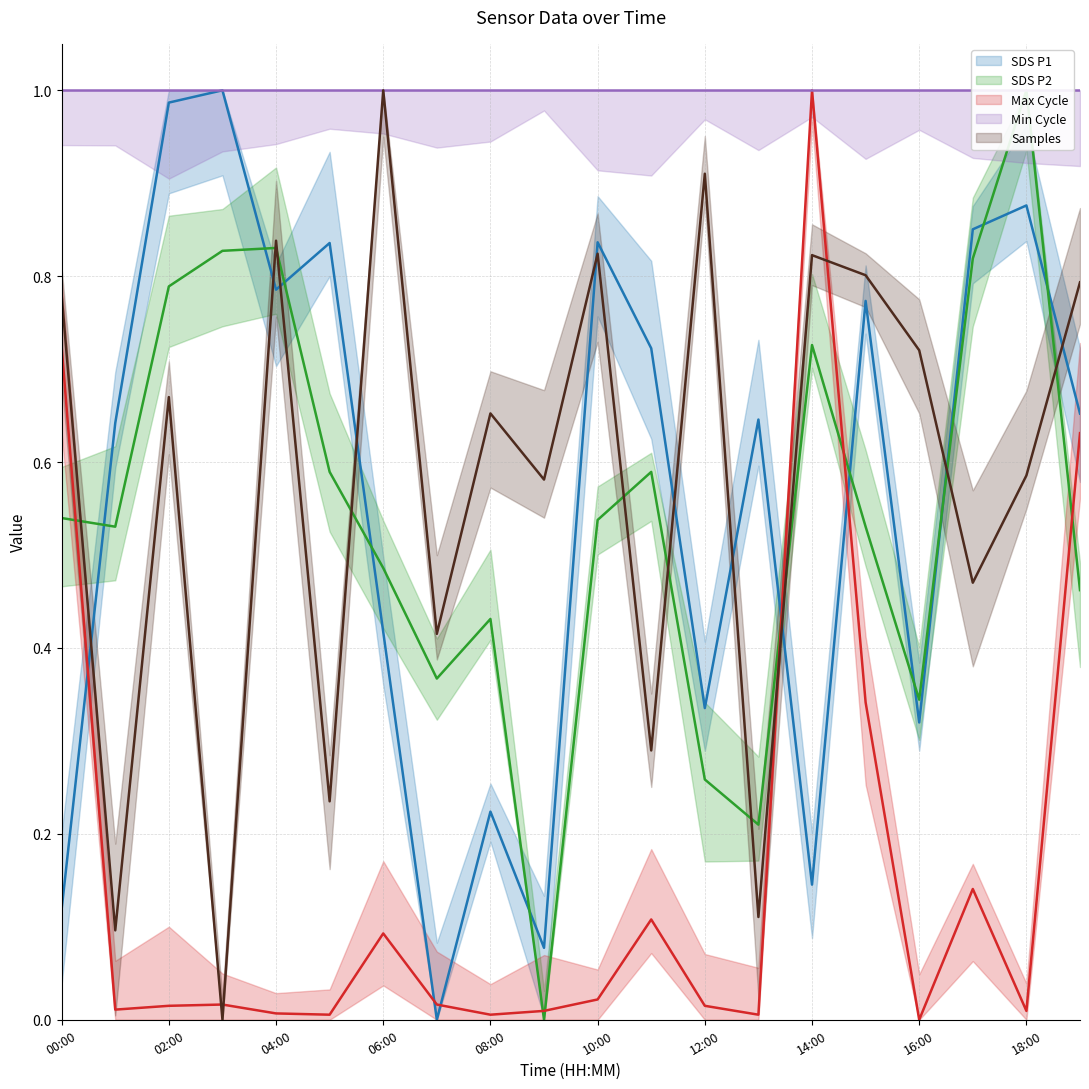

What position from the left is 08:00?

9